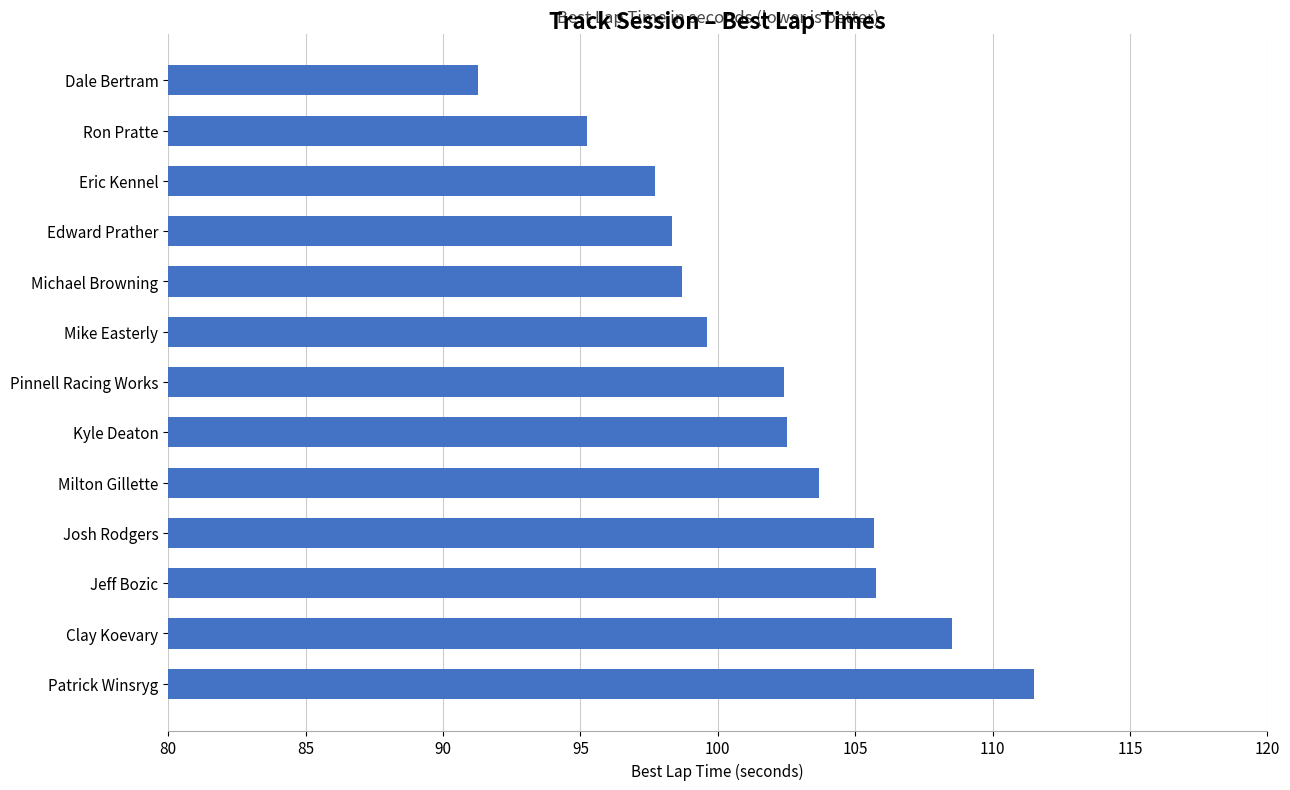

The chart shows a value of 173.6 at Clay Koevary. True or false?

False